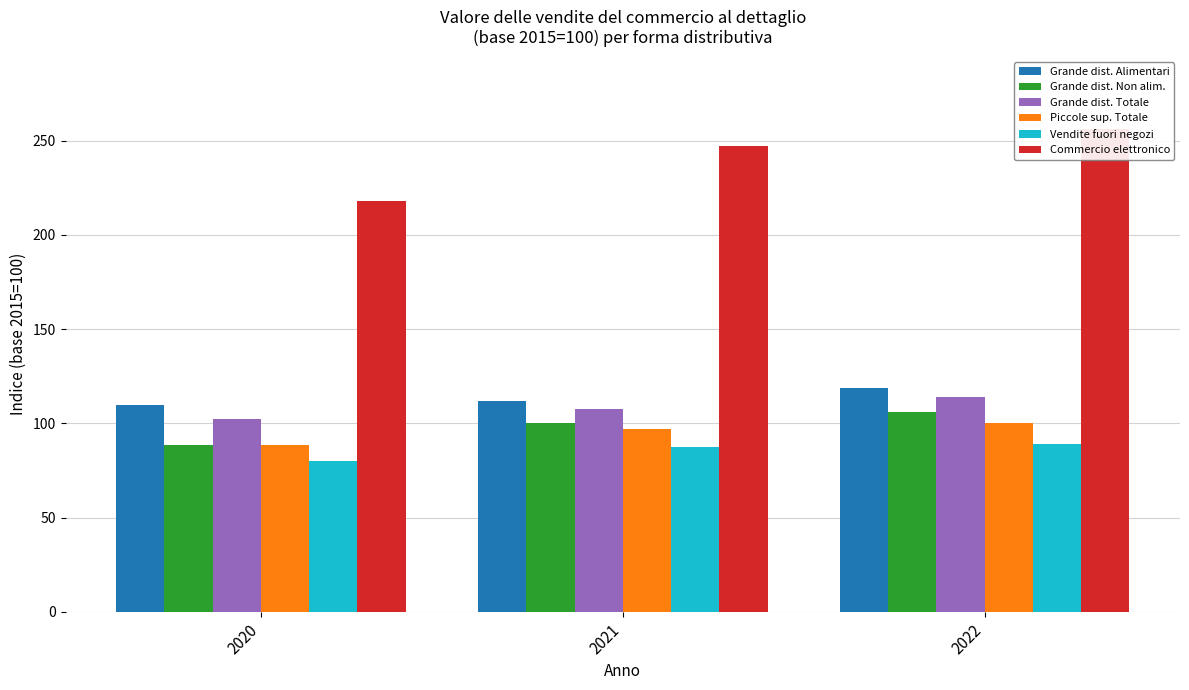

What is the value of the Vendite fuori negozi bar at the 1st from the left?

79.9